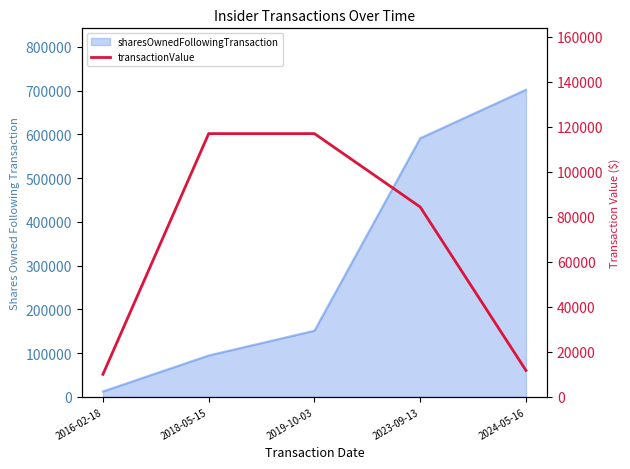

Where does the data first go above 84390?

2018-05-15